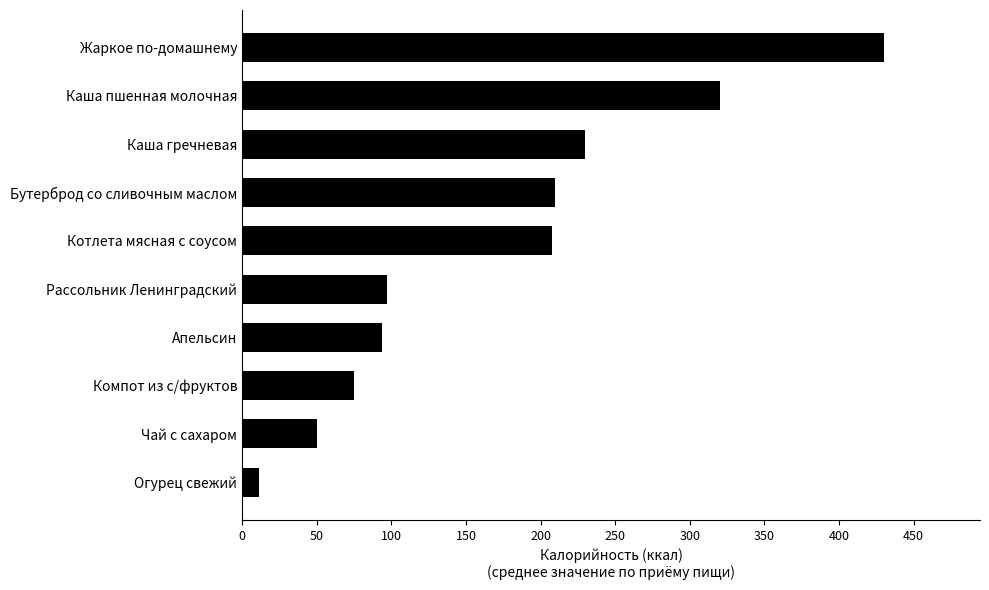

Reading top to bottom, transcribe all the data shown in this chart.

430	320	230	210	208	97	94	75	50	11